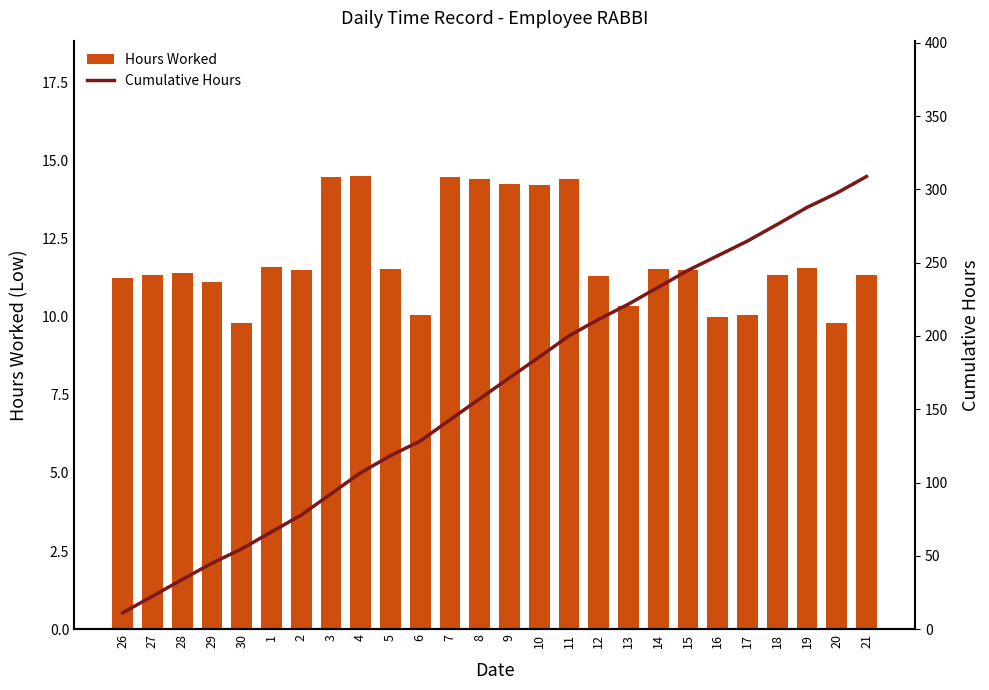

At which label does Cumulative Hours reach its minimum?

26